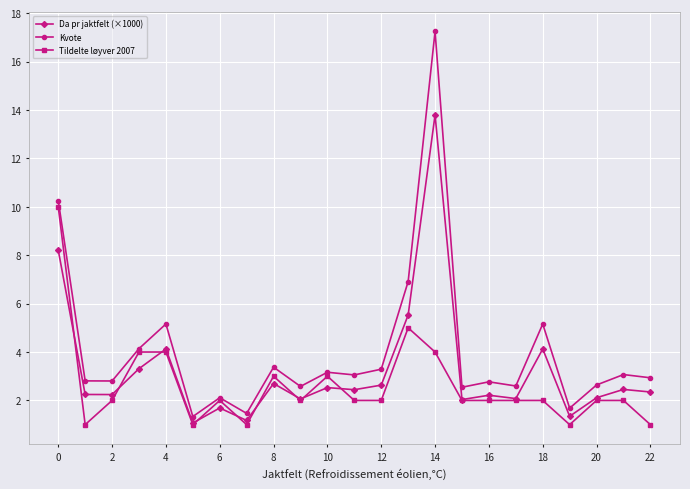

What is the value of the Da pr jaktfelt (×1000) point at the 10th from the left?

2.1